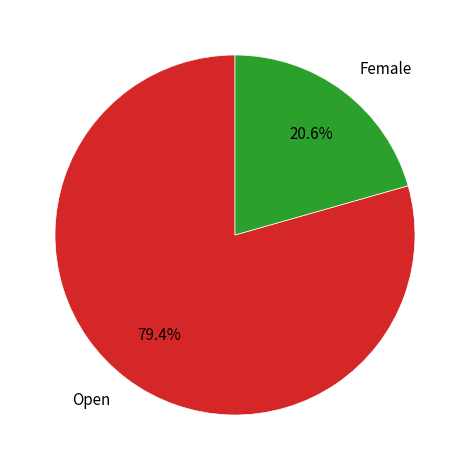

Count the number of slices in the pie.

2